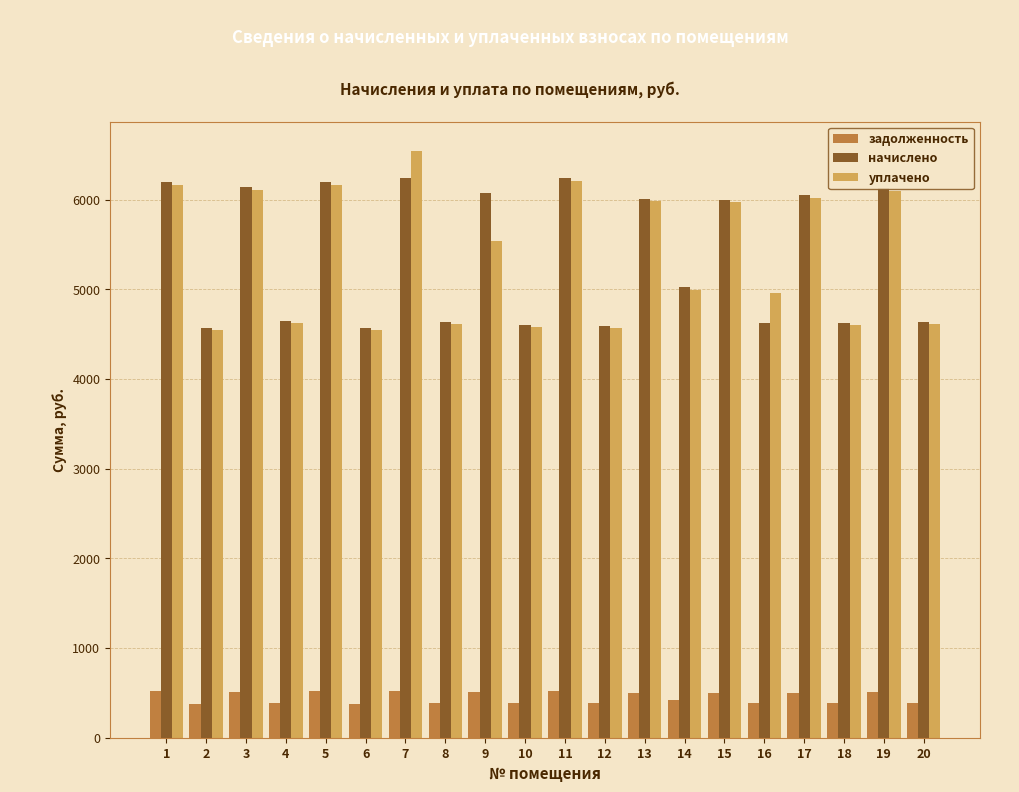

The начислено series shows 7942.6 at 8. True or false?

False